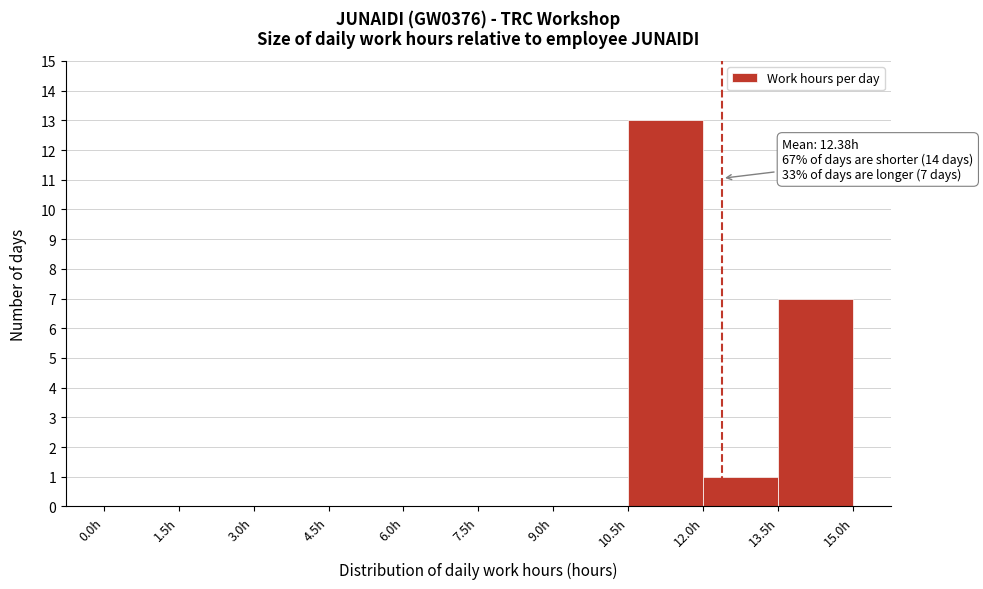

Over which range of the x-axis is the bar tallest?

10.5 to 12.0